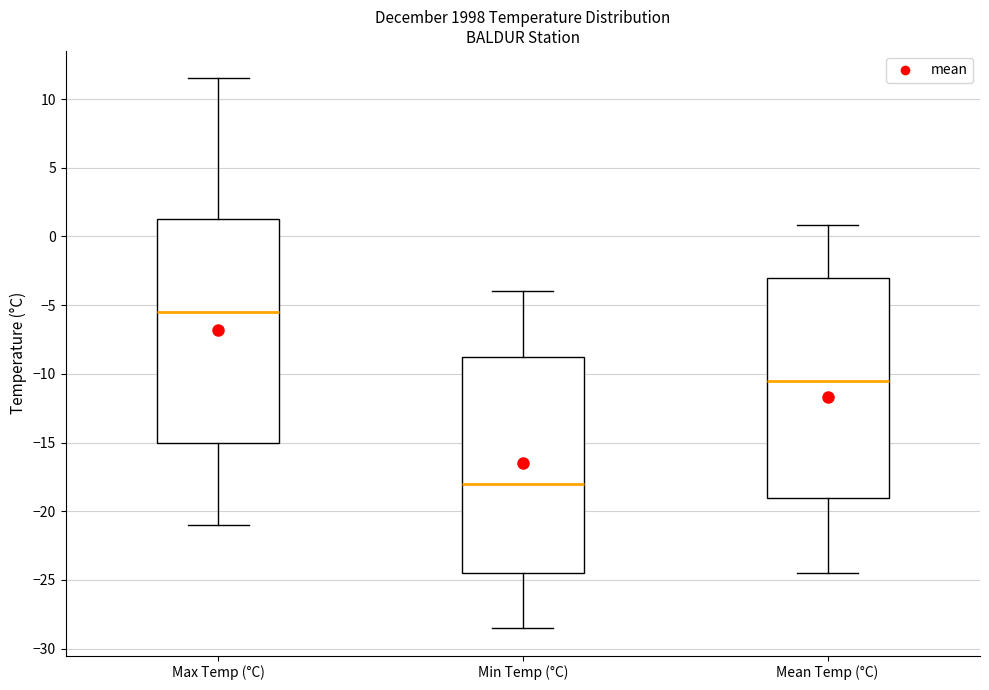

Which box has the highest median line?

Max Temp (°C)